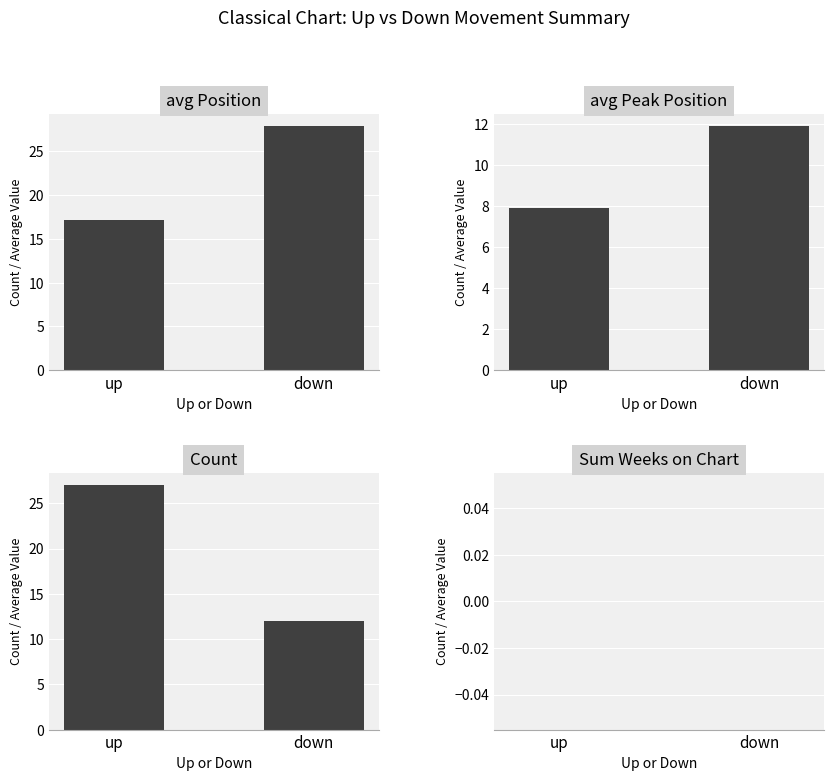

At how many categories does at least one series exceed 12?

2